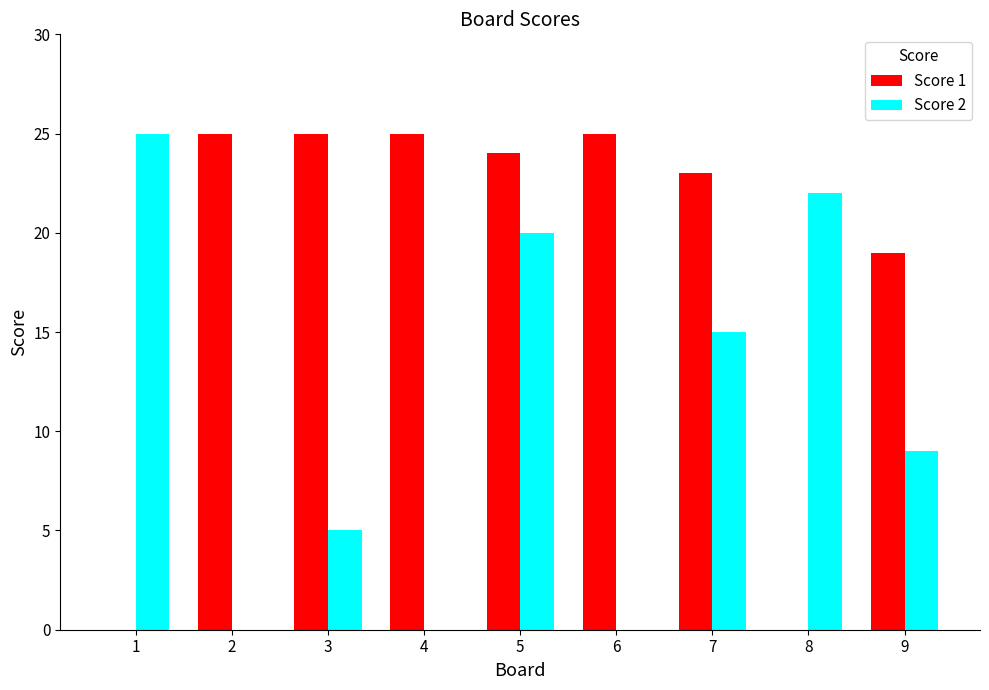

What is the total value across all series at 3?

30